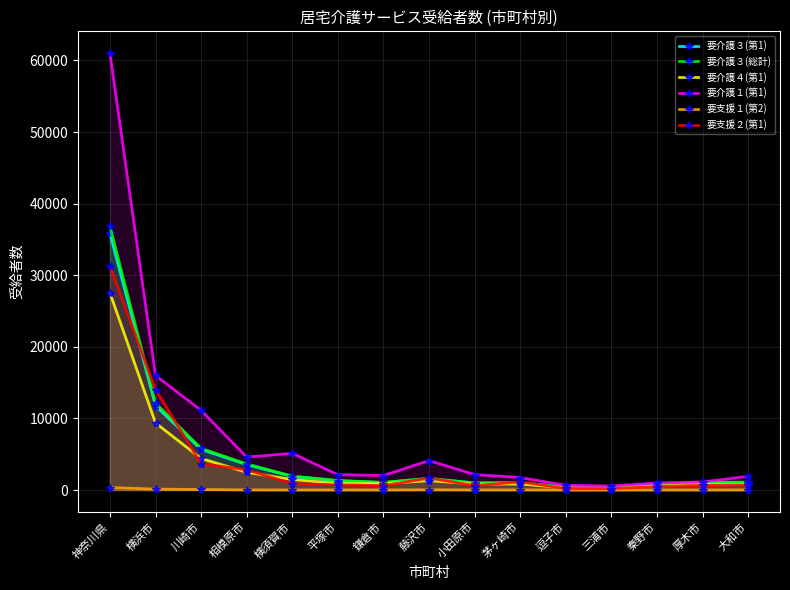

What position from the left is 横須賀市?

5